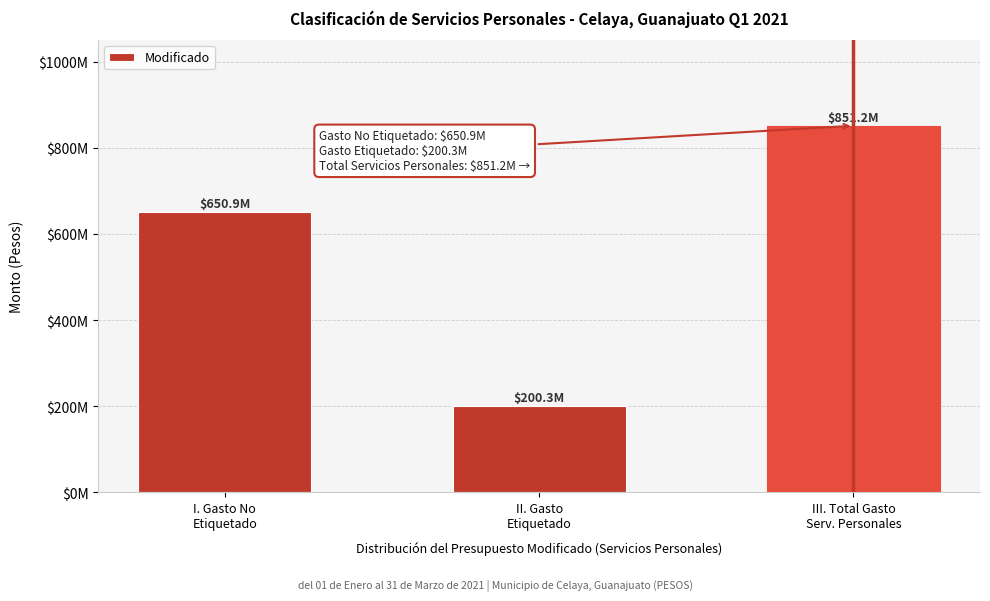

Does the chart contain any negative values?

No